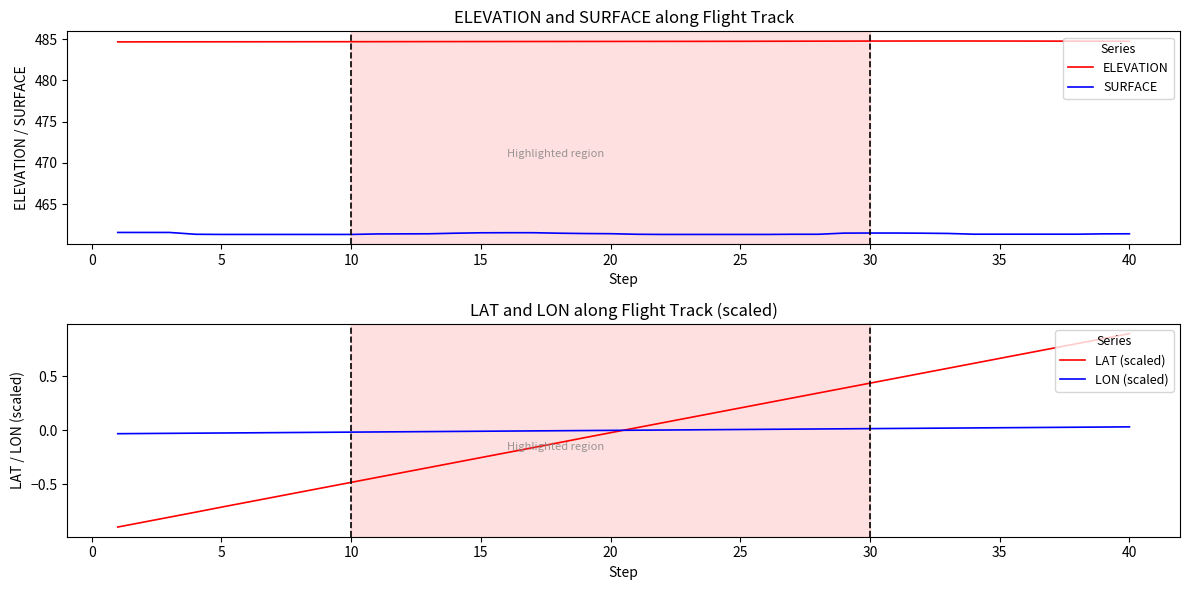

What is the maximum value for LAT (scaled)?

0.9